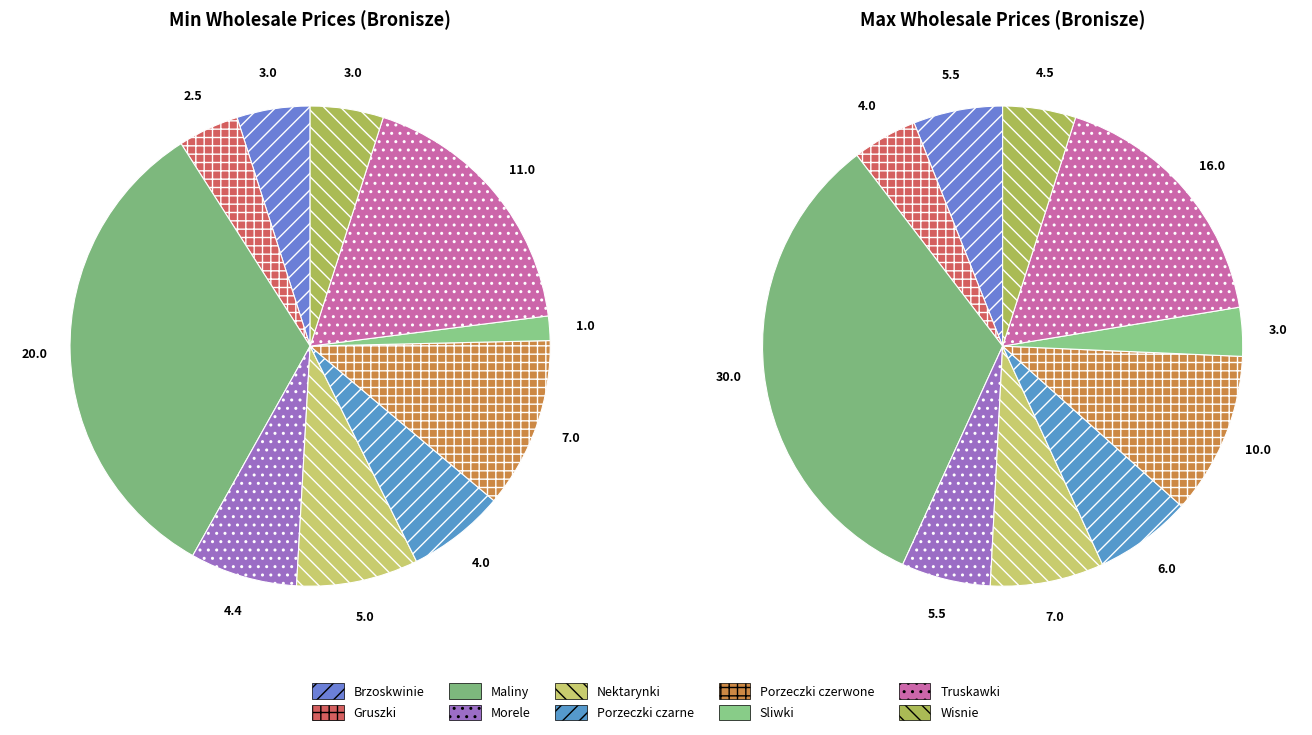

Is it true that values_max is 1% of the pie?

False